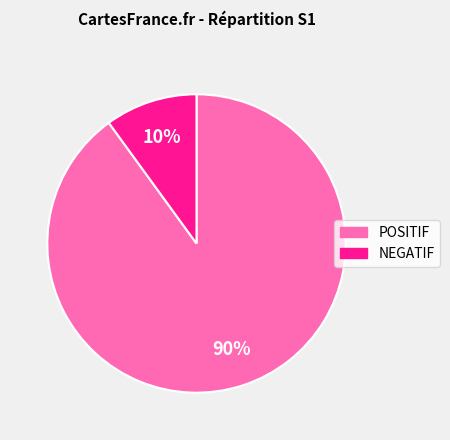

True or false: POSITIF accounts for 90% of the total.

True